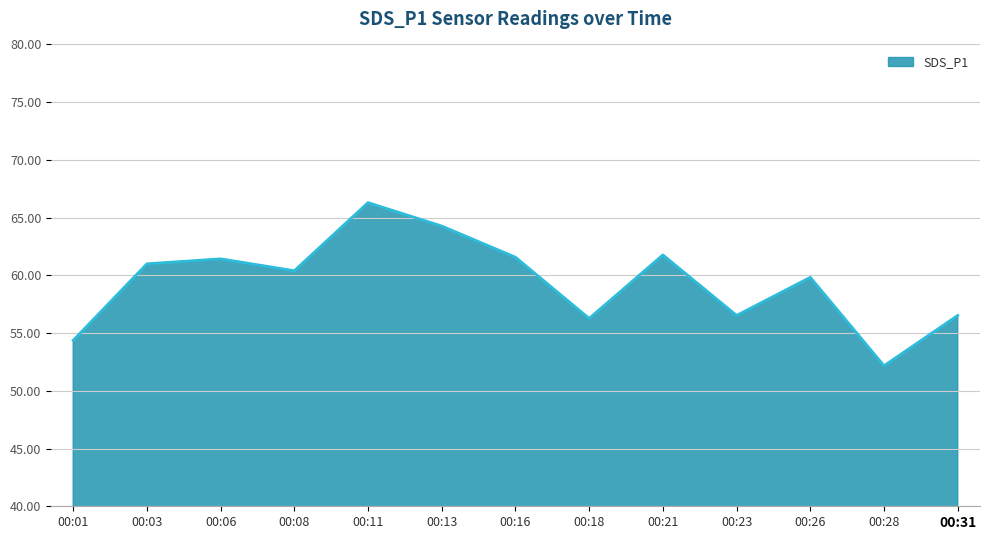

What is the minimum value shown in the chart?

52.2